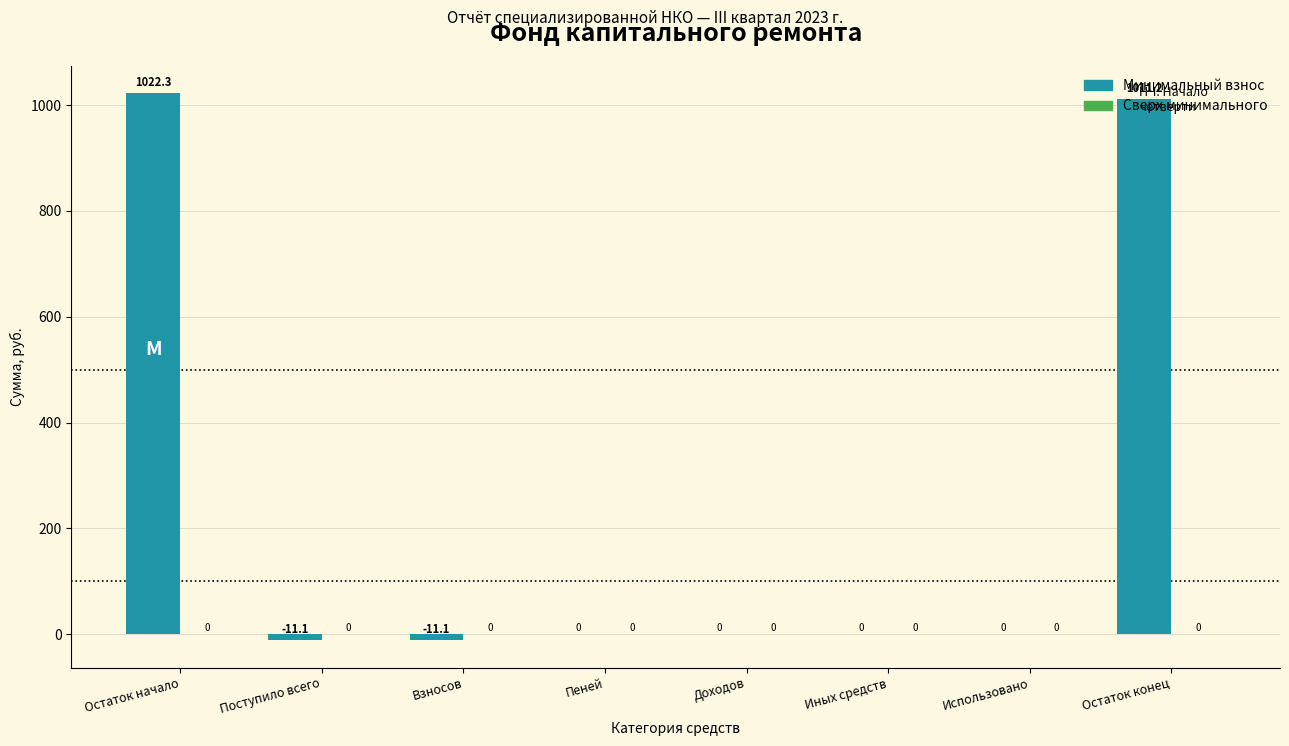

Is it true that the value at Остаток конец is 1011.2?

True